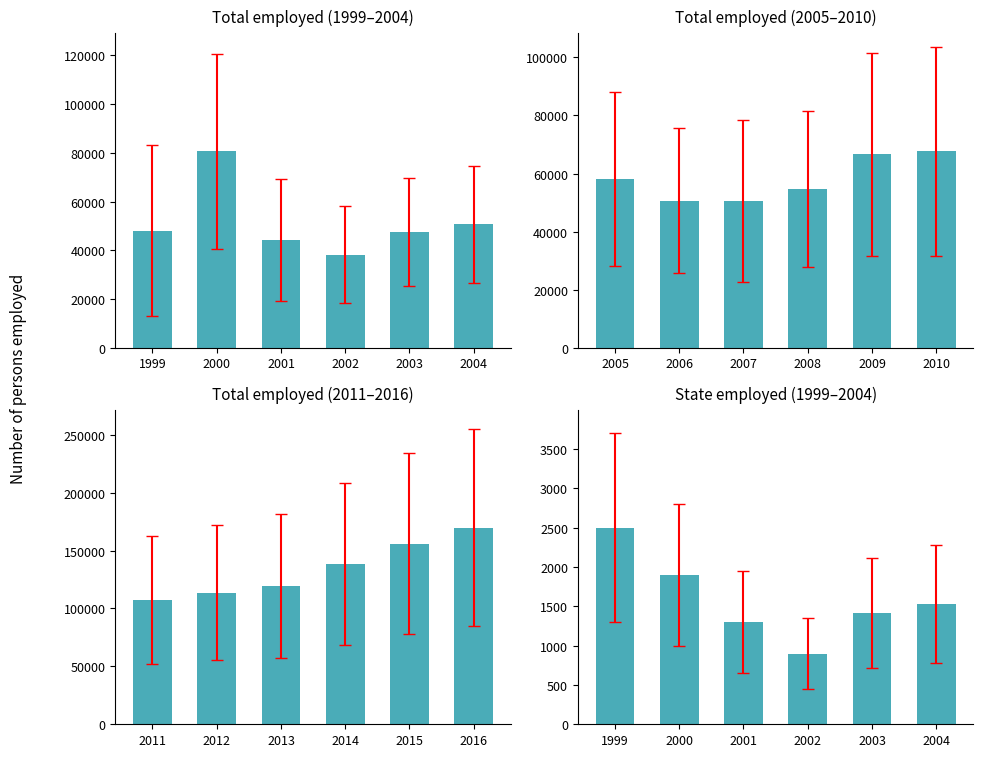

The State employed (1999–2004) series shows 2598 at 2000. True or false?

False